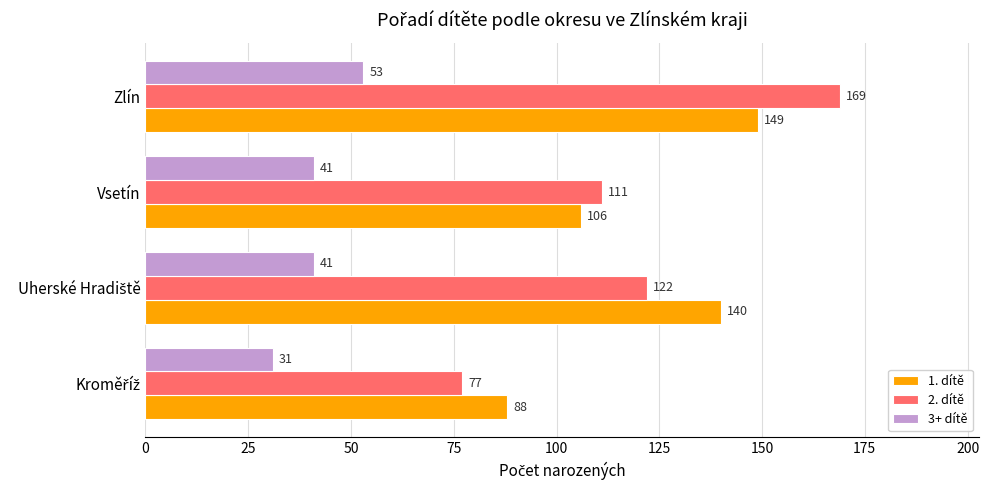

What is the difference between the maximum and second lowest values in the 1. dítě series?

43